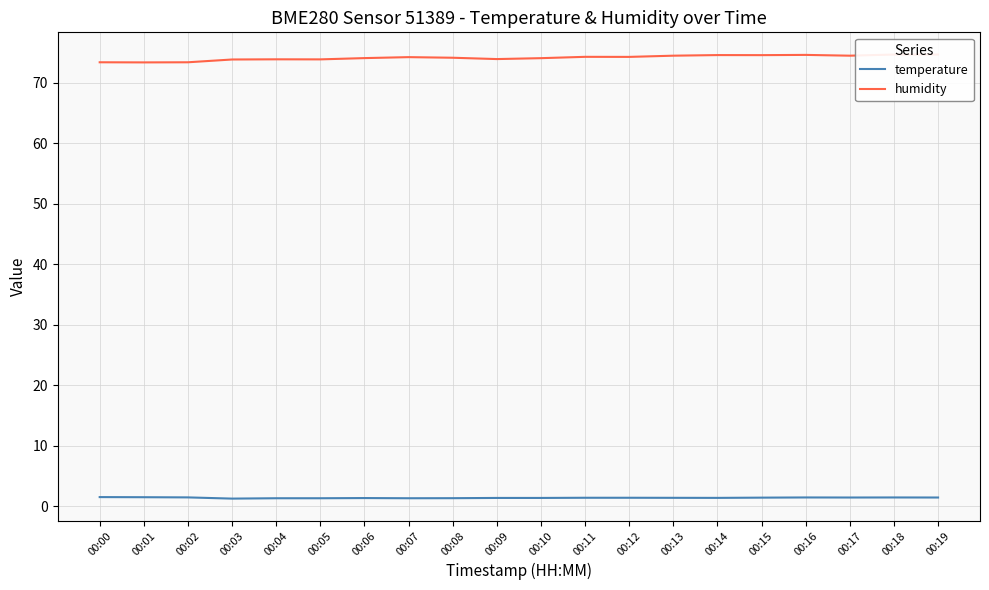

What is the total value across all series at 00:15?

76.0